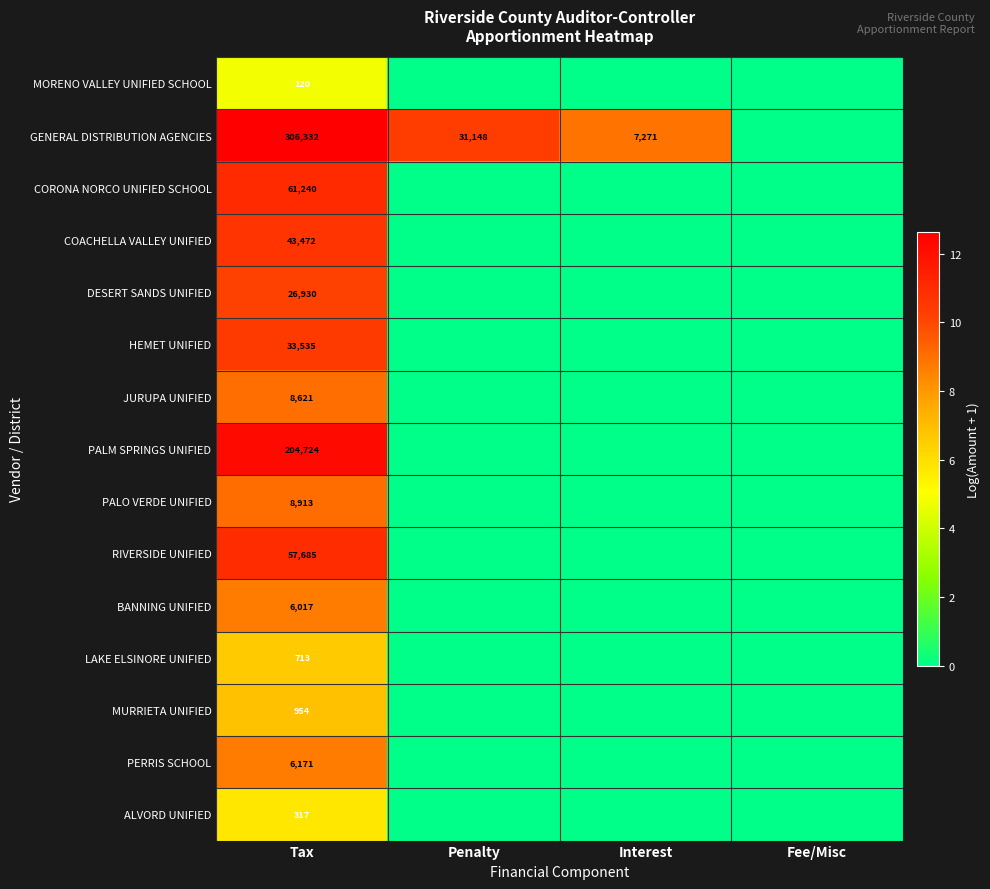

What is the sum of the GENERAL DISTRIBUTION AGENCIES values at Penalty and Tax?

337480